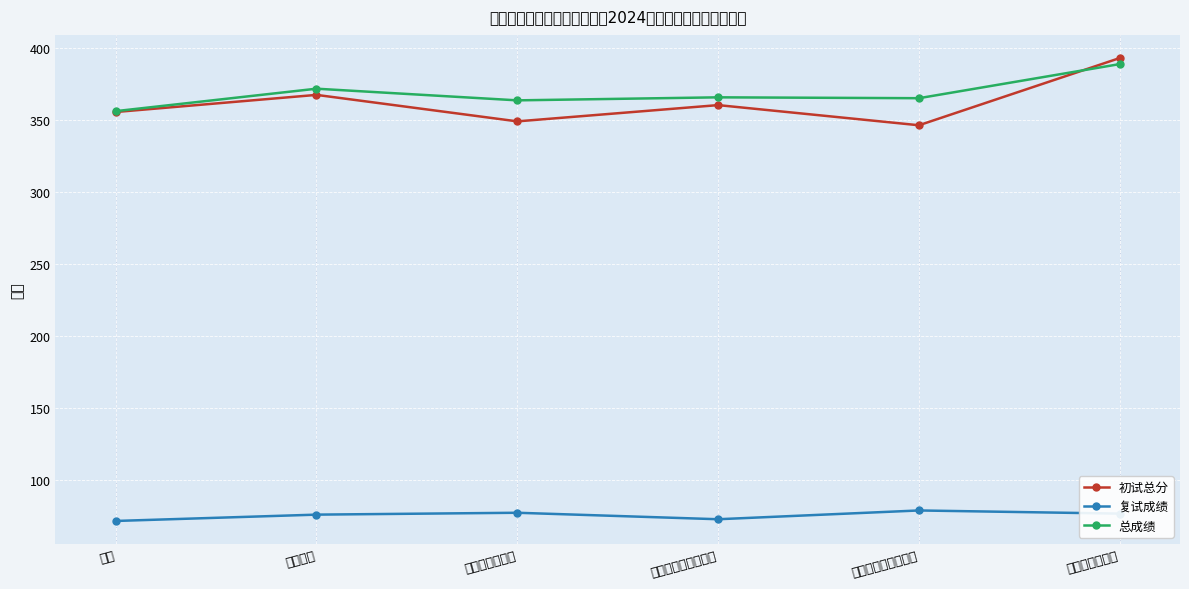

Which category has the highest value in the 初试总分 series?

船舶与海洋工程